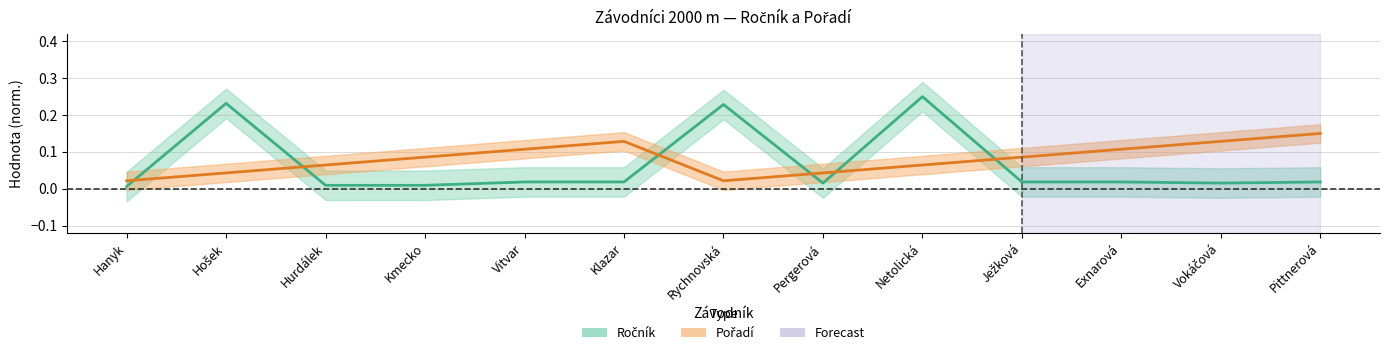

At which category does Ročník reach its first local peak?

Hošek